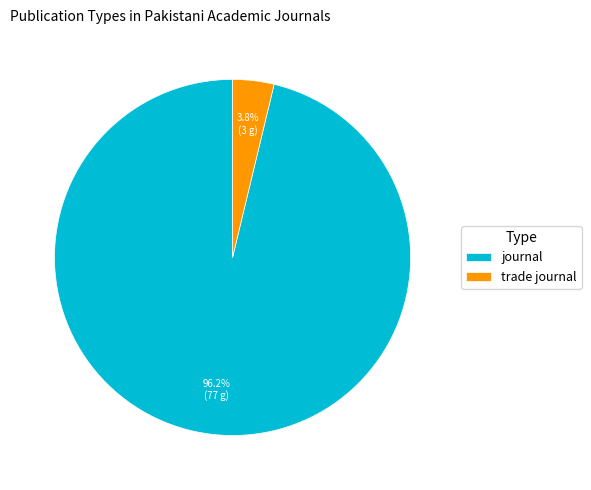

Which has a higher value, trade journal or journal?

journal